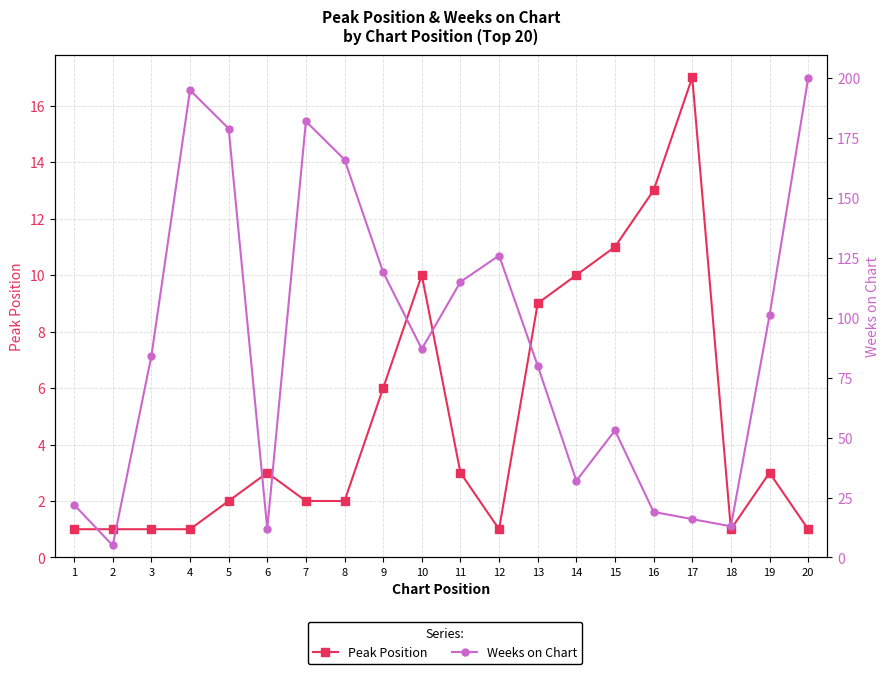

After their last crossing, which series has the higher values: Peak Position or Weeks on Chart?

Weeks on Chart